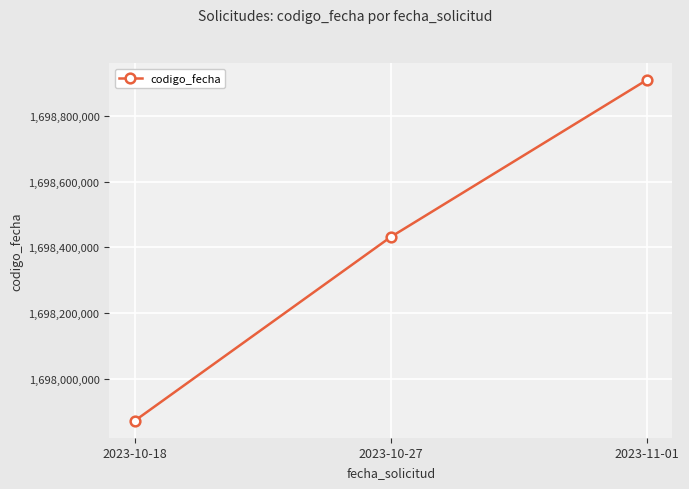

What is the sum of the values at 2023-10-18 and 2023-10-27?

3396304844